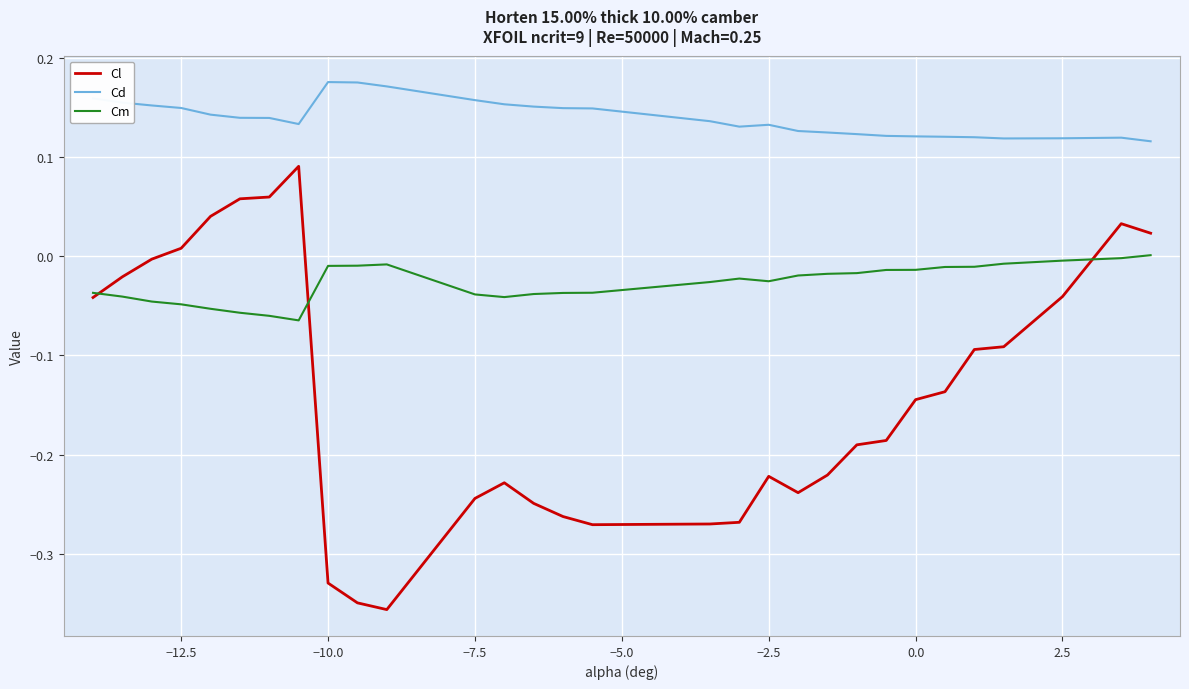

What are all the series names shown in the legend?

Cl, Cd, Cm